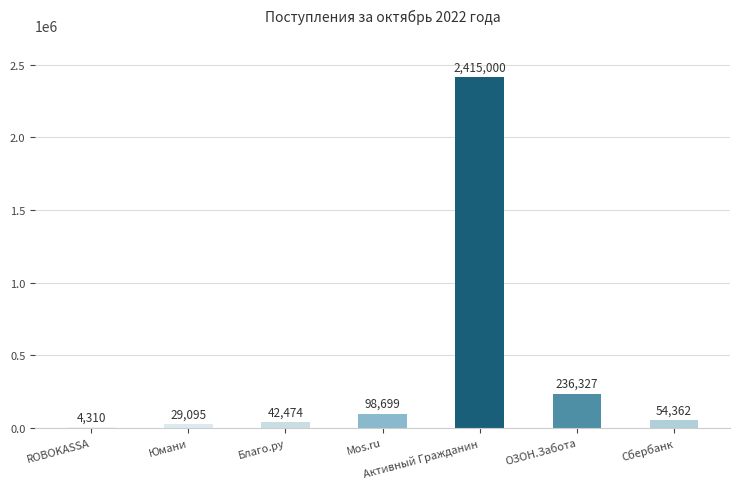

What is the maximum value shown in the chart?

2415000.0